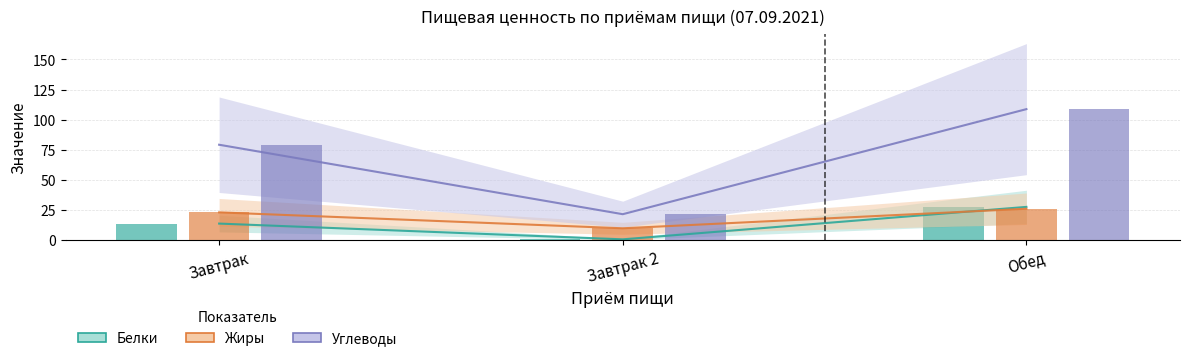

At which category does the chart reach its minimum across all series?

Завтрак 2